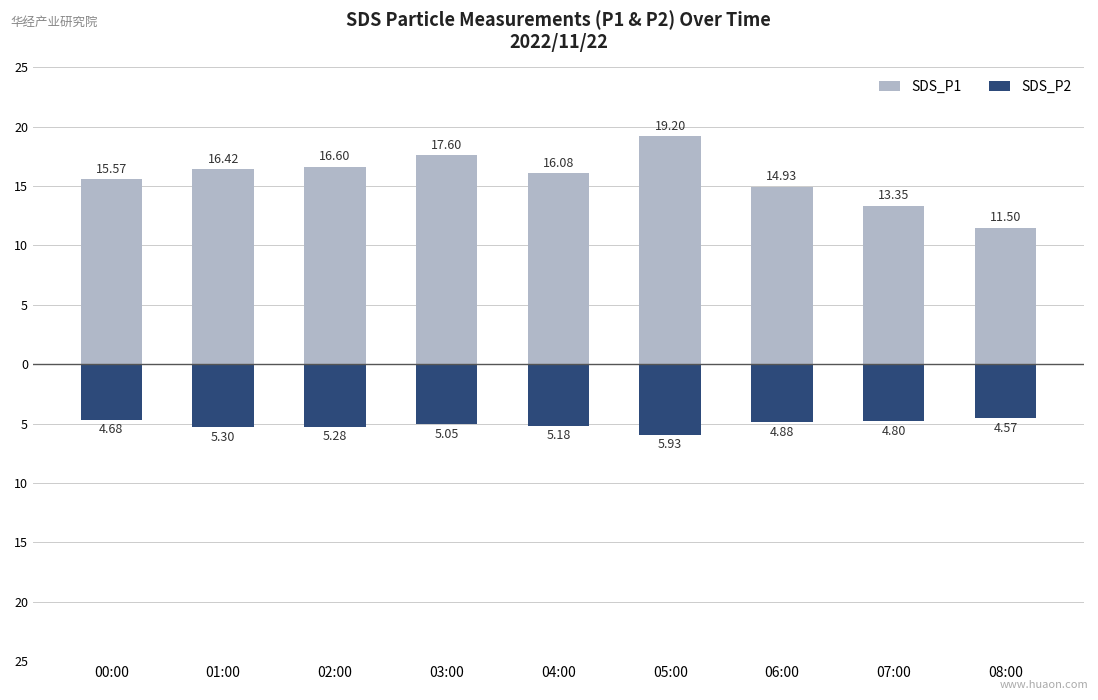

Which series changed the most between 00:00 and 06:00?

SDS_P1